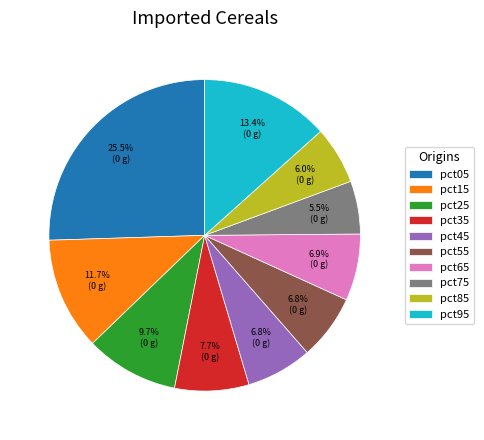

To the nearest percent, what is the combined percentage of pct05 and pct35?

33%